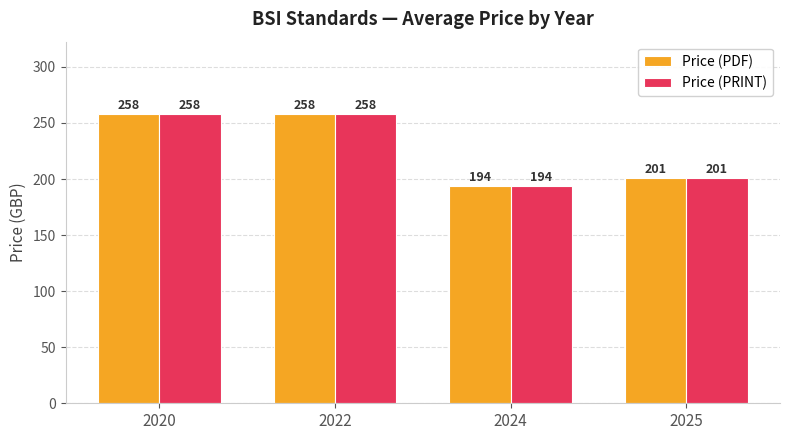

Where is Price (PDF) nearest to the value 226?

2025